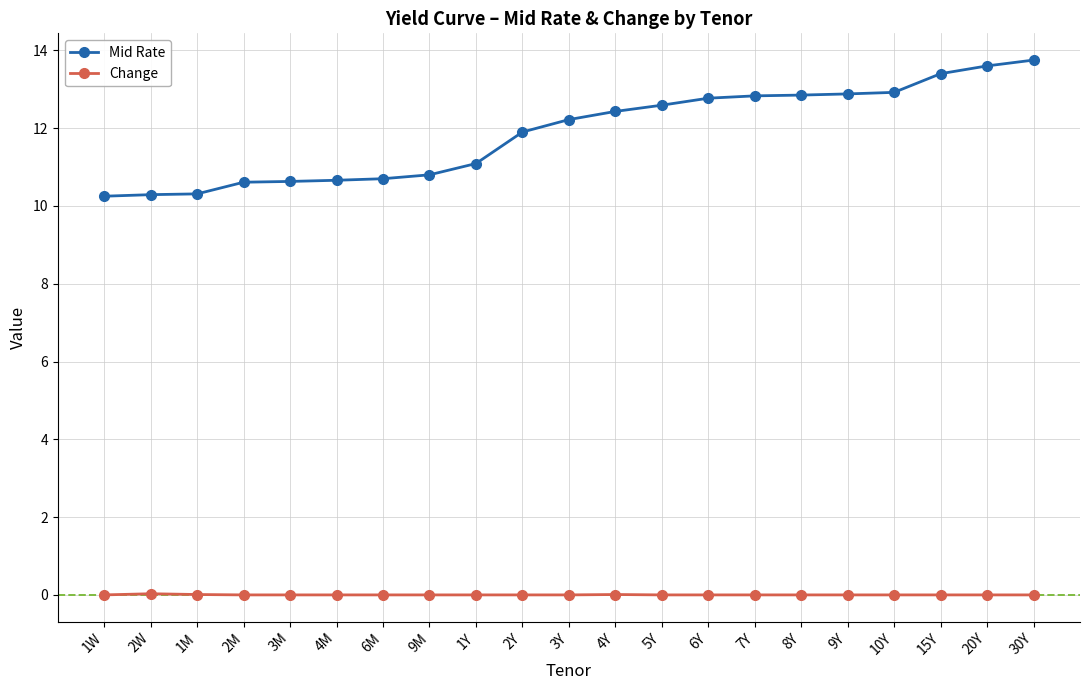

What position from the left is 6M?

7